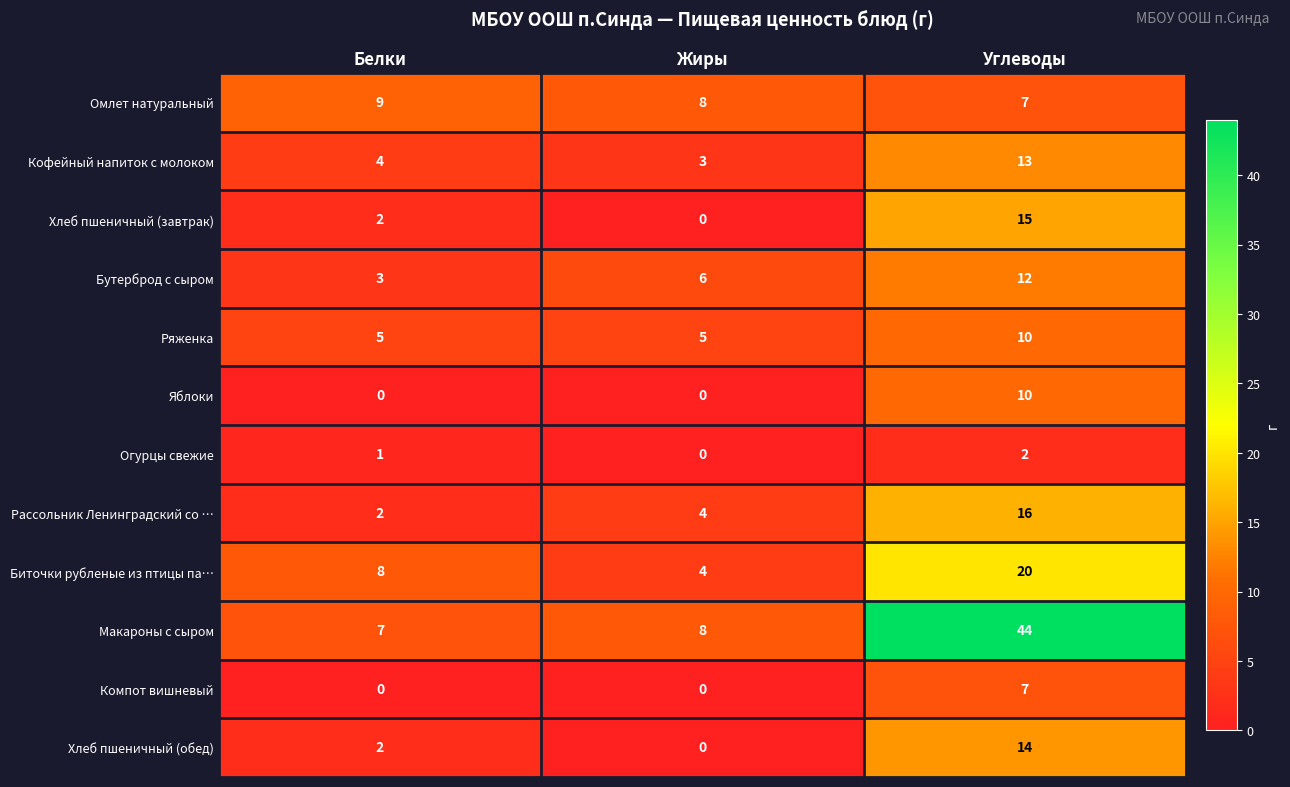

Count the Компот вишневый values in the range 0 to 7.

3